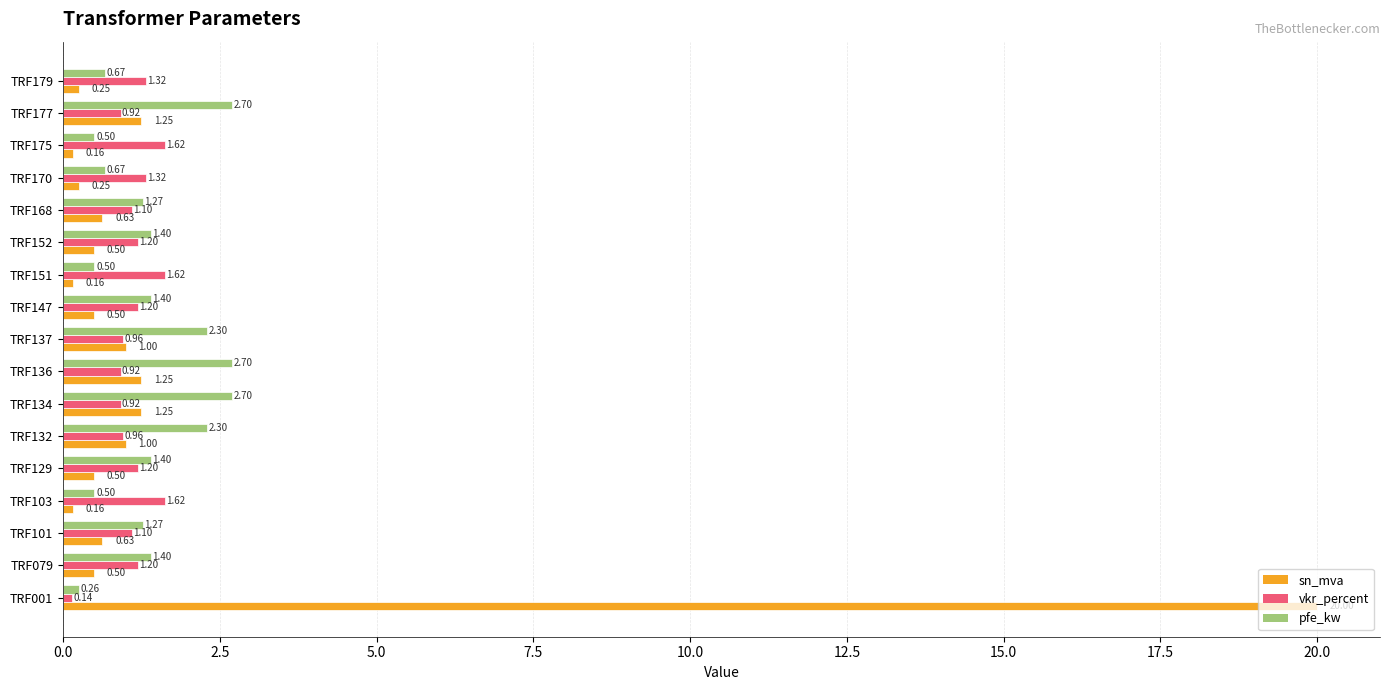

What is the spread (max minus min) of values at TRF136?

1.8